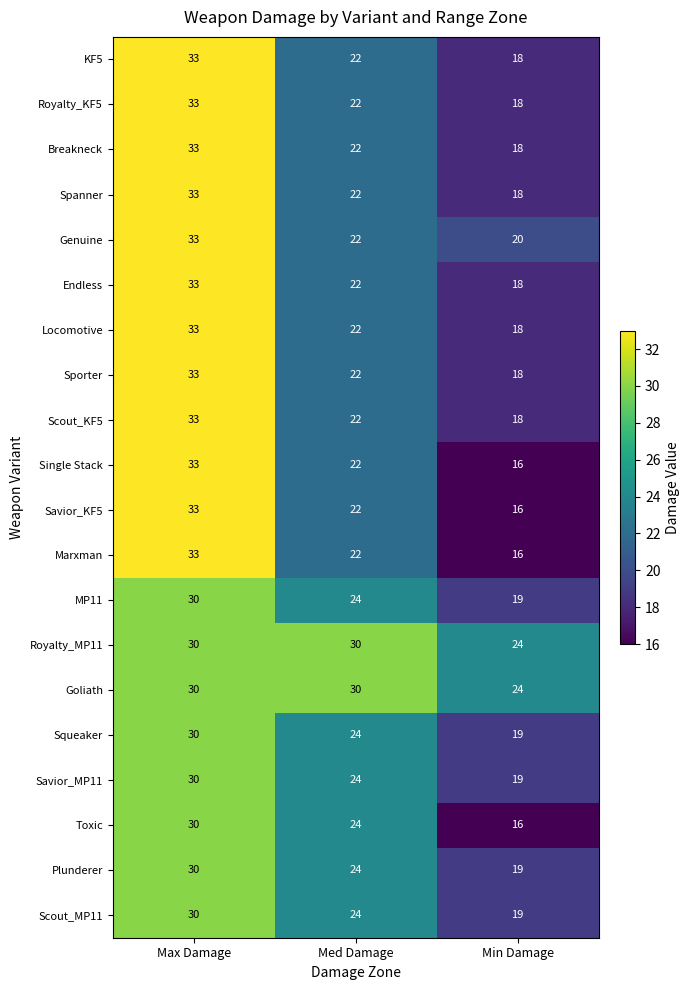

What is the spread (max minus min) of values at Med Damage?

8